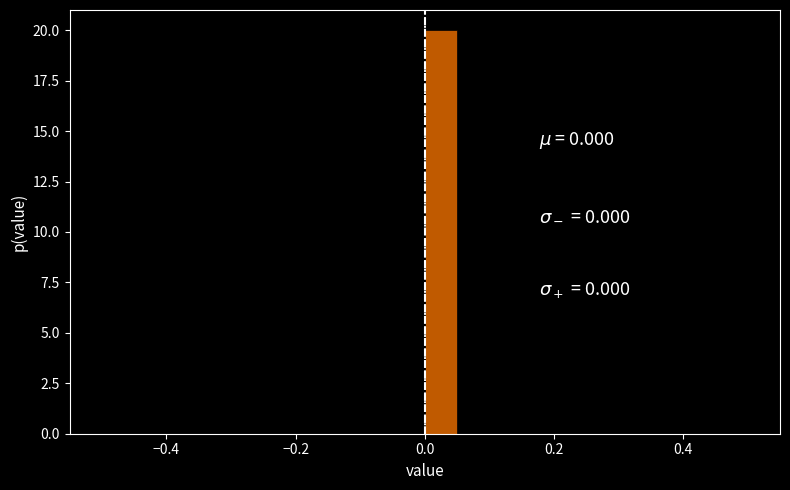

Around what value on the x-axis is the tallest bar? Give the approximate position of its centre, as read against the axis.

0.02